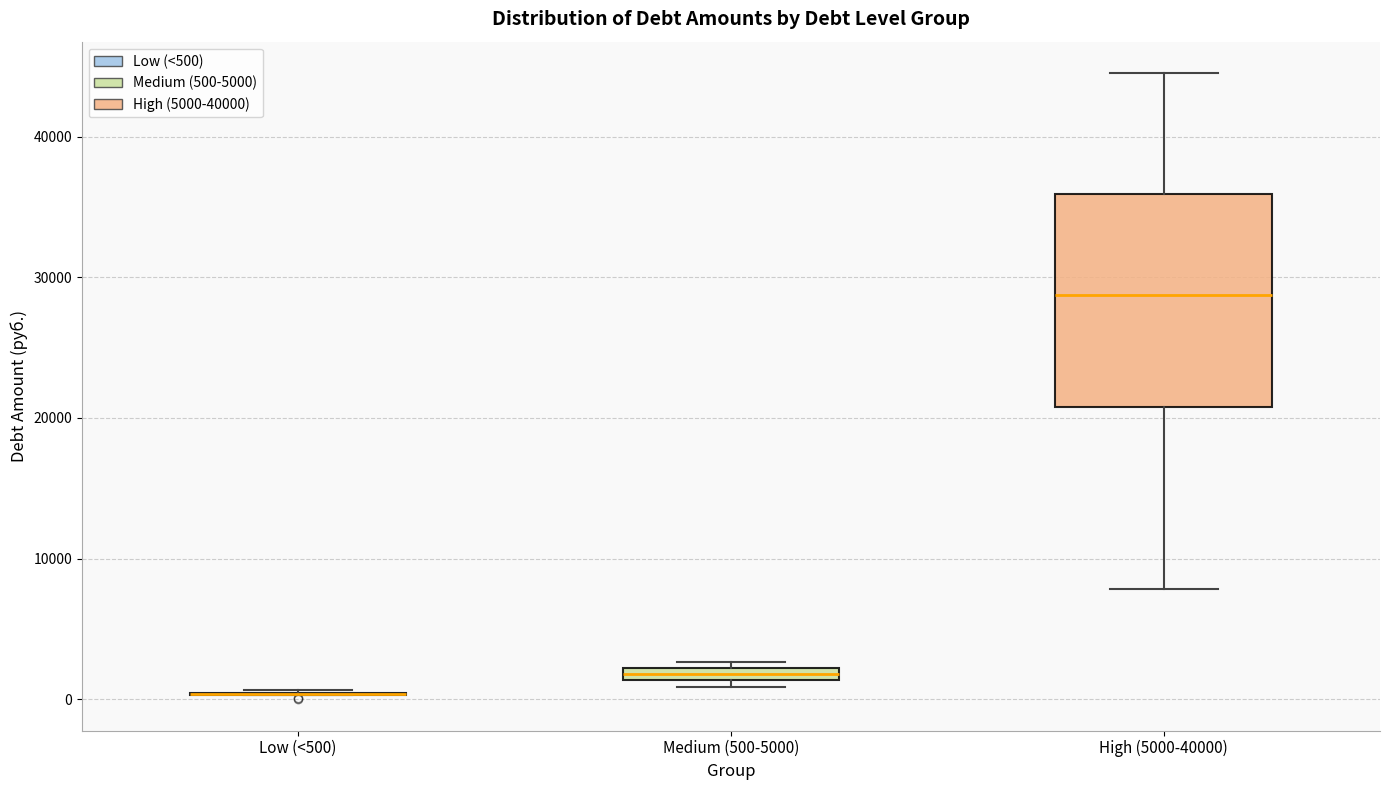

Where is the lower edge of the box for High (5000-40000) on the y-axis? The values are not printed on the chart, so give them approximately, as read against the axis.

21000